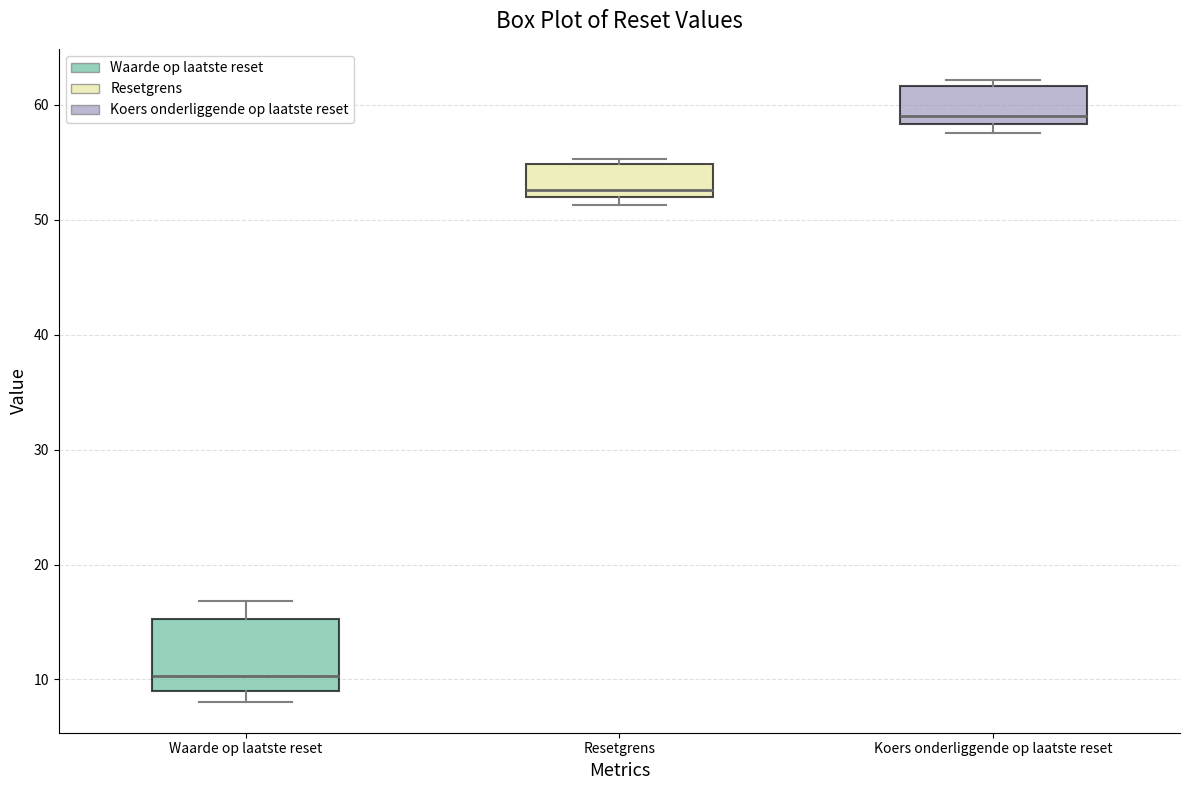

Reading left to right, read every box against the y-axis: the position of its median line, the range the box covers, and the ends of its whiskers. The values are not printed on the chart, so give them approximately, as read against the axis.

Waarde op laatste reset: median 10, box 9 to 15, whiskers 8 to 17
Resetgrens: median 53, box 52 to 55, whiskers 51 to 55 (just above the box's upper edge)
Koers onderliggende op laatste reset: median 59, box 58 to 62, whiskers 58 (just below the box's lower edge) to 62 (just above the box's upper edge)